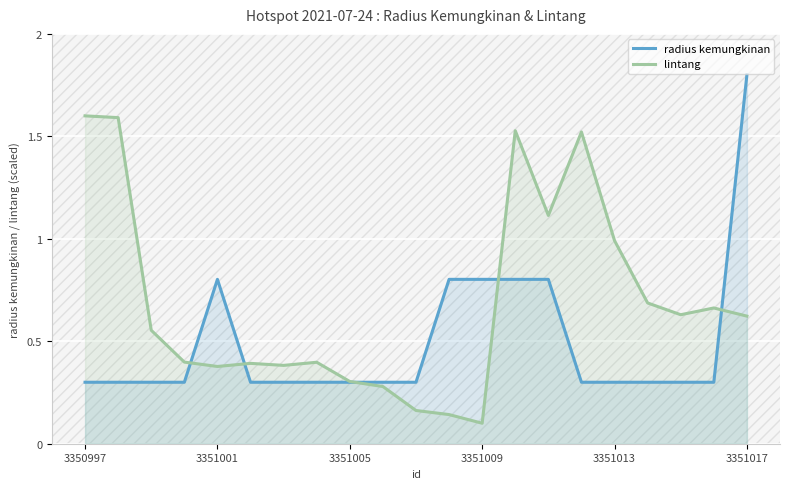

What is the average value of the radius kemungkinan series?

0.5